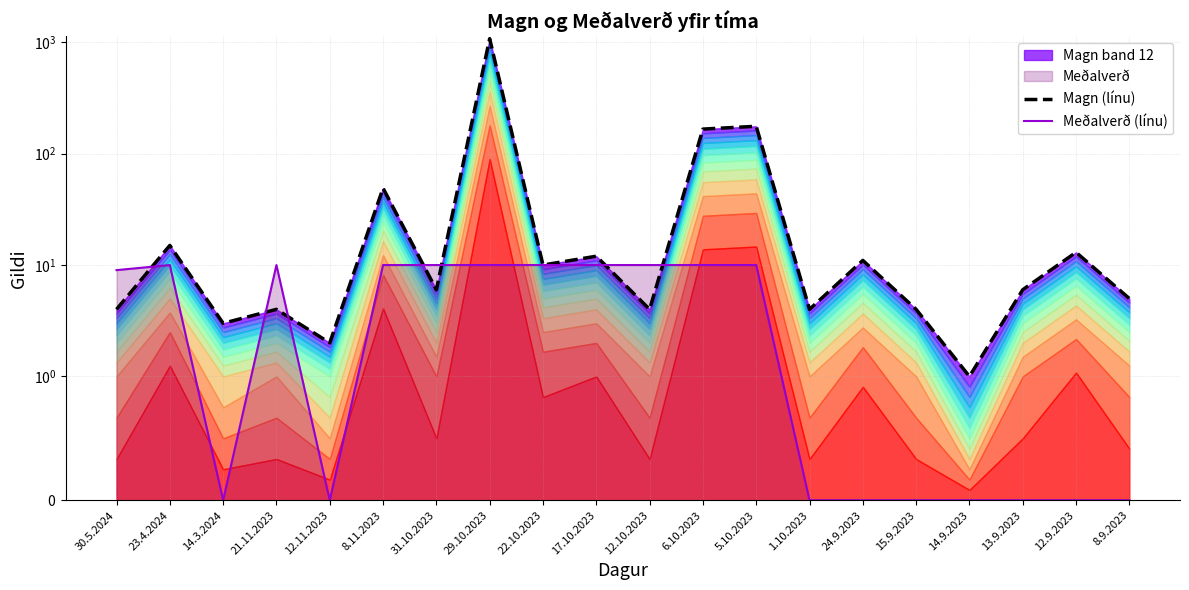

After their last crossing, which series has the higher values: Meðalverð (línu) or Magn (línu)?

Magn (línu)